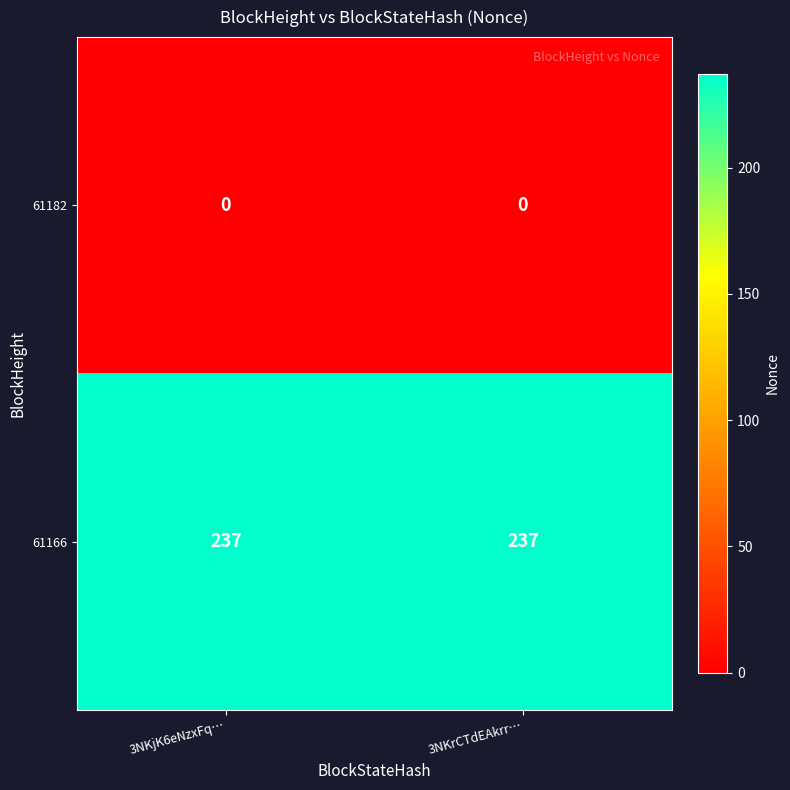

Rank the series by their average value, from lowest to highest.

61182, 61166